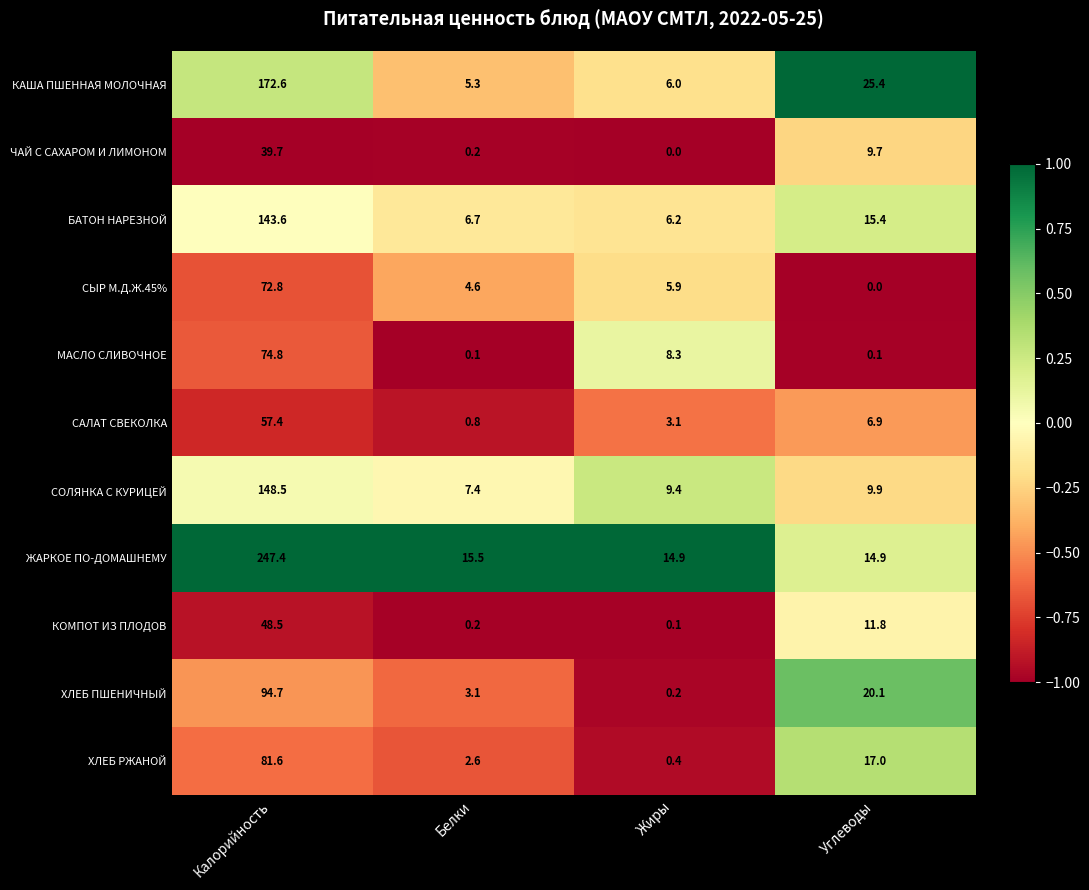

True or false: БАТОН НАРЕЗНОЙ has a value of 6.2 at Жиры.

True